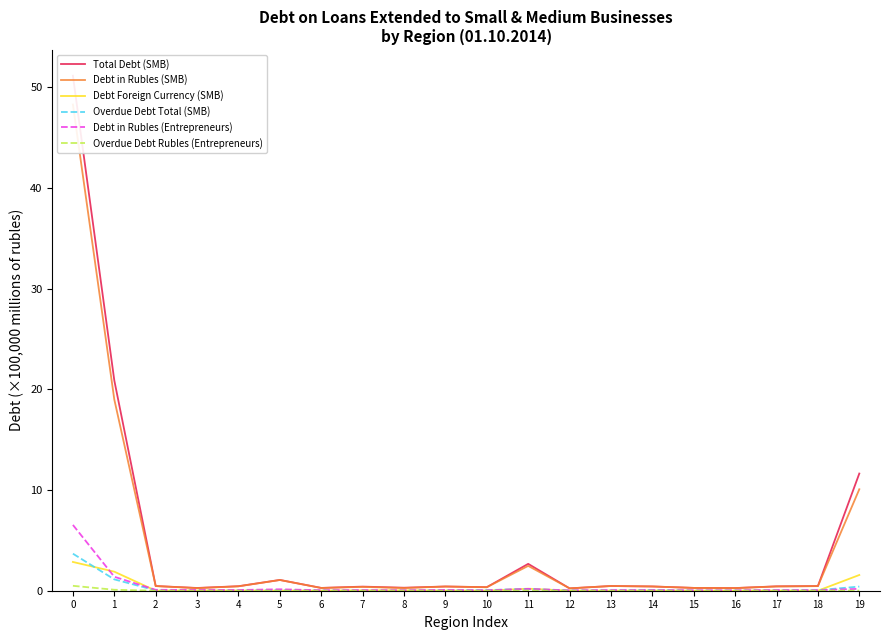

What is the value of the Debt in Rubles (Entrepreneurs) point at the 15th from the left?

0.1